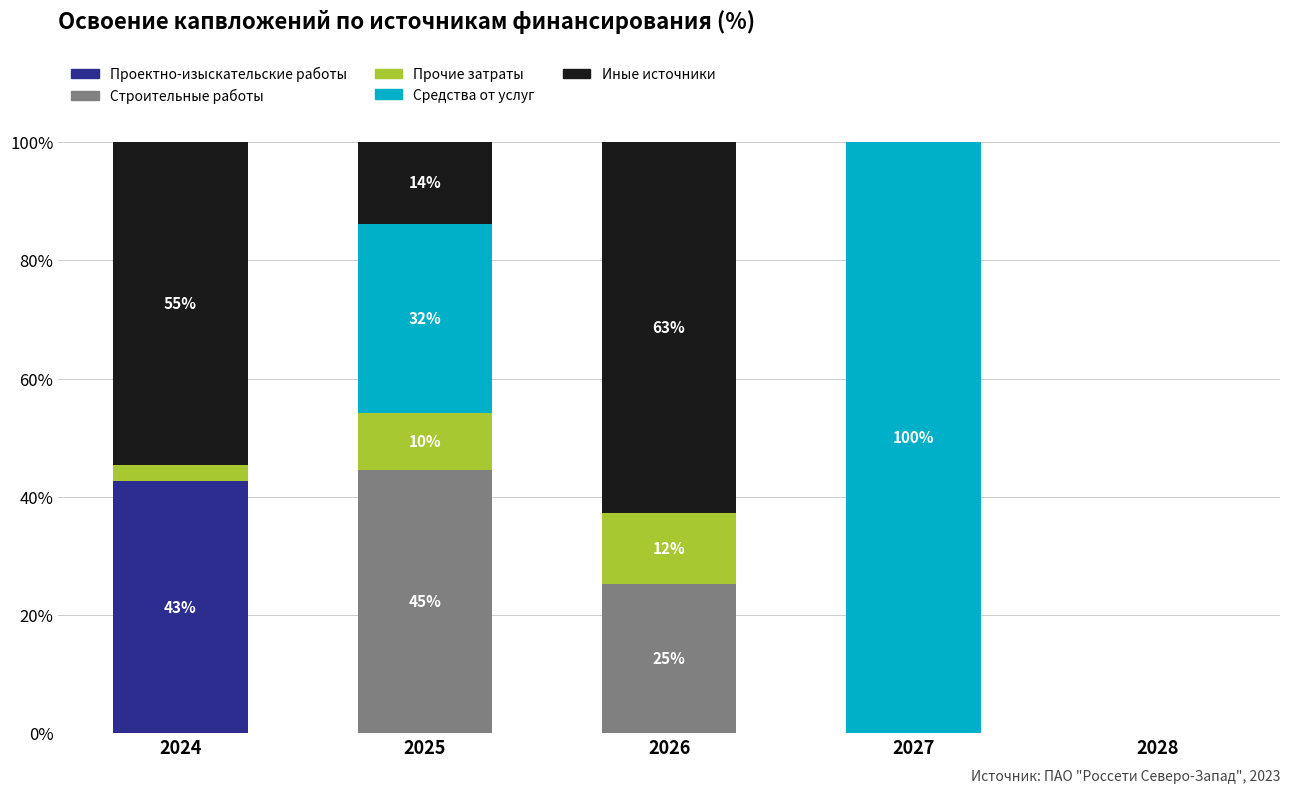

What is the sum of all Проектно-изыскательские работы values?

42.6